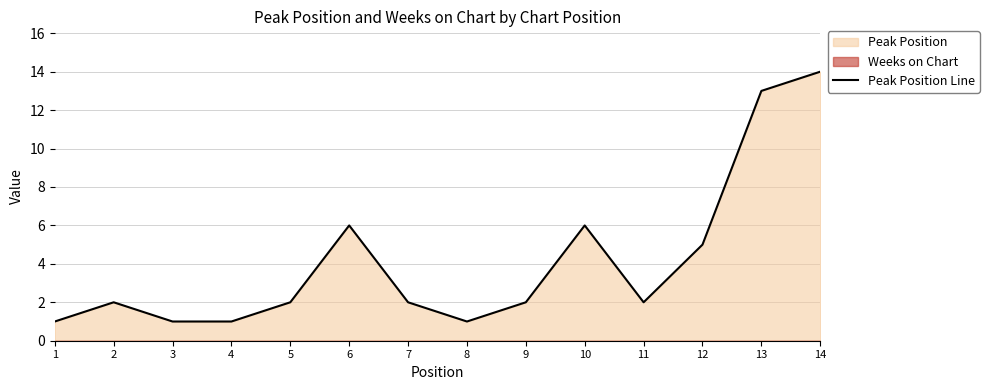

How many values are below 2?

4